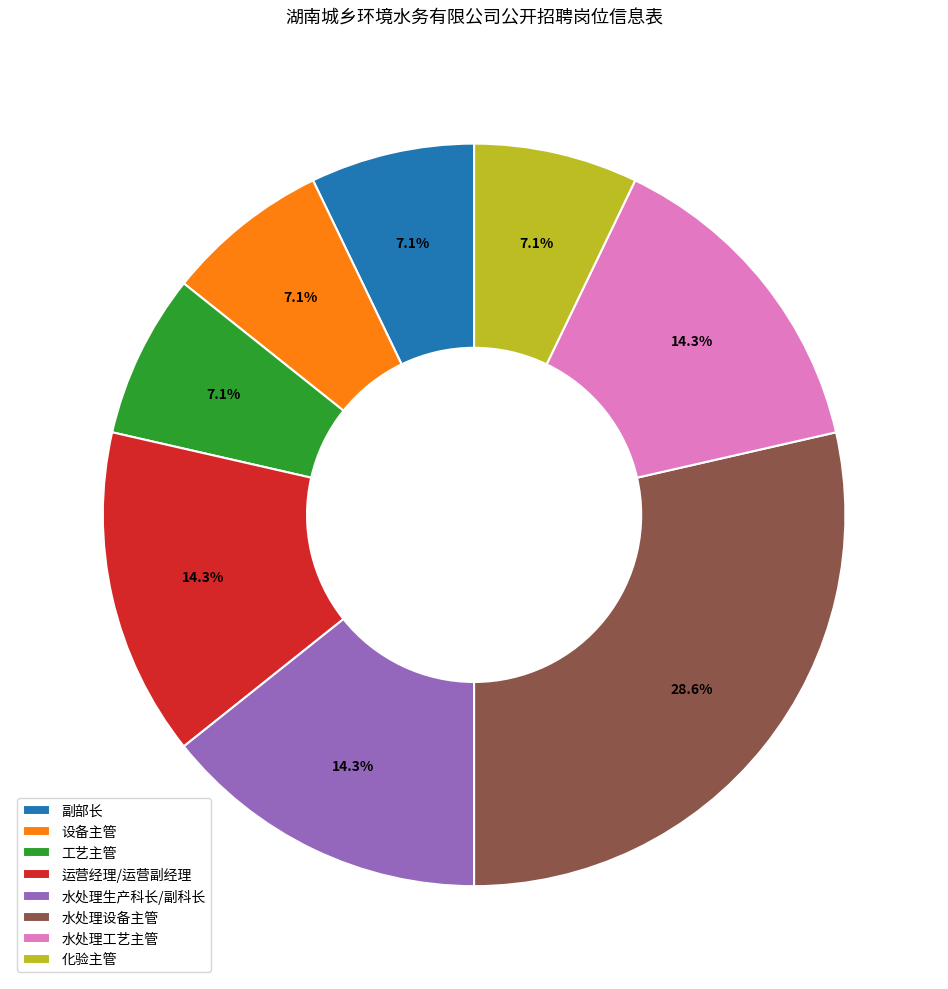

To the nearest percent, what is the combined percentage of 工艺主管 and 化验主管?

14%